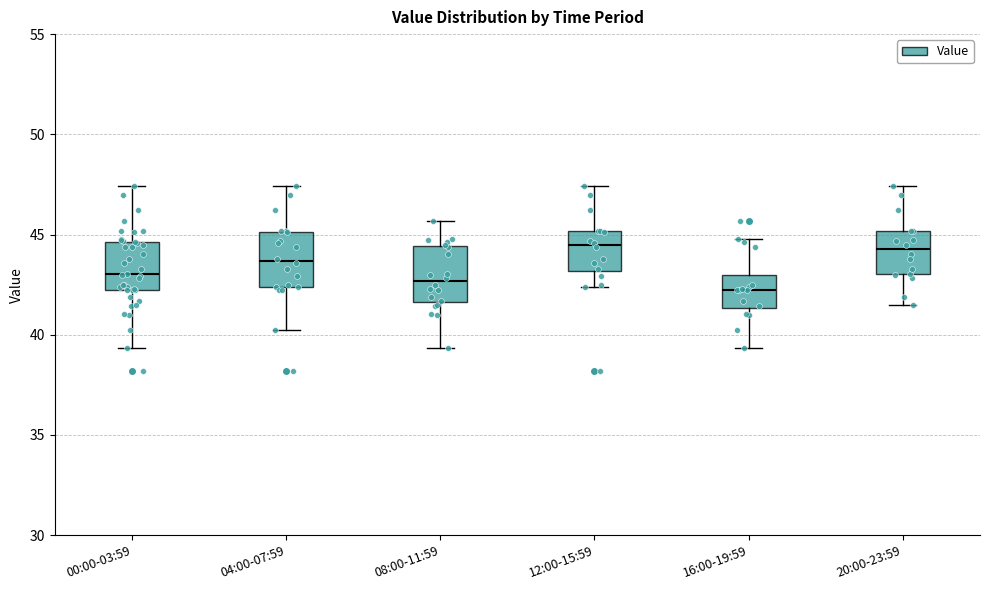

Where does the median line of the box for 04:00-07:59 sit on the y-axis? The values are not printed on the chart, so give them approximately, as read against the axis.

43.5